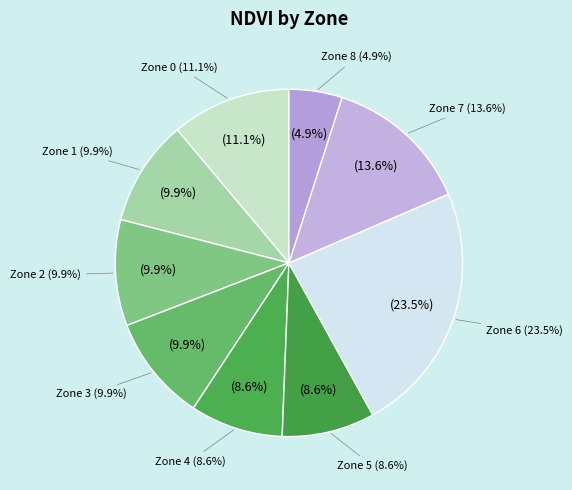

Rank the categories by value from highest to lowest.

Zone 6, Zone 7, Zone 0, Zone 1, Zone 2, Zone 3, Zone 4, Zone 5, Zone 8